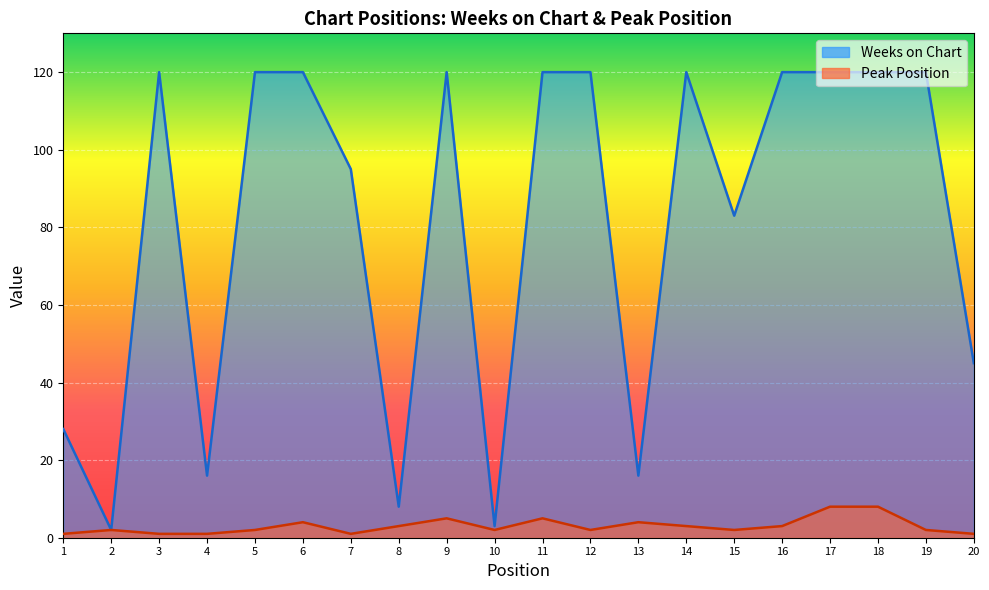

How many lines are shown in the chart?

2